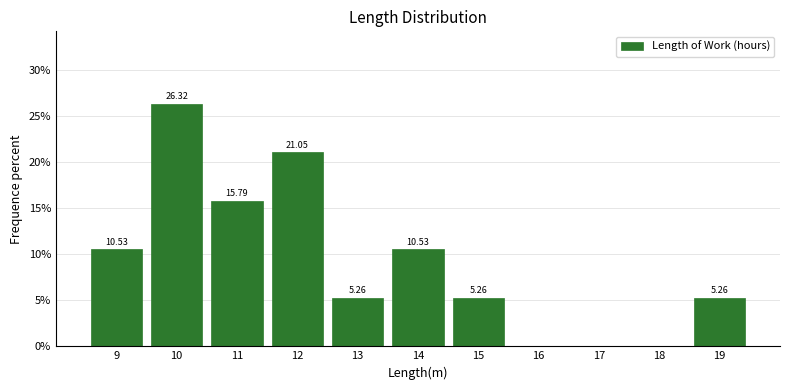

What is the change in value from 13 to 16?

-5.3